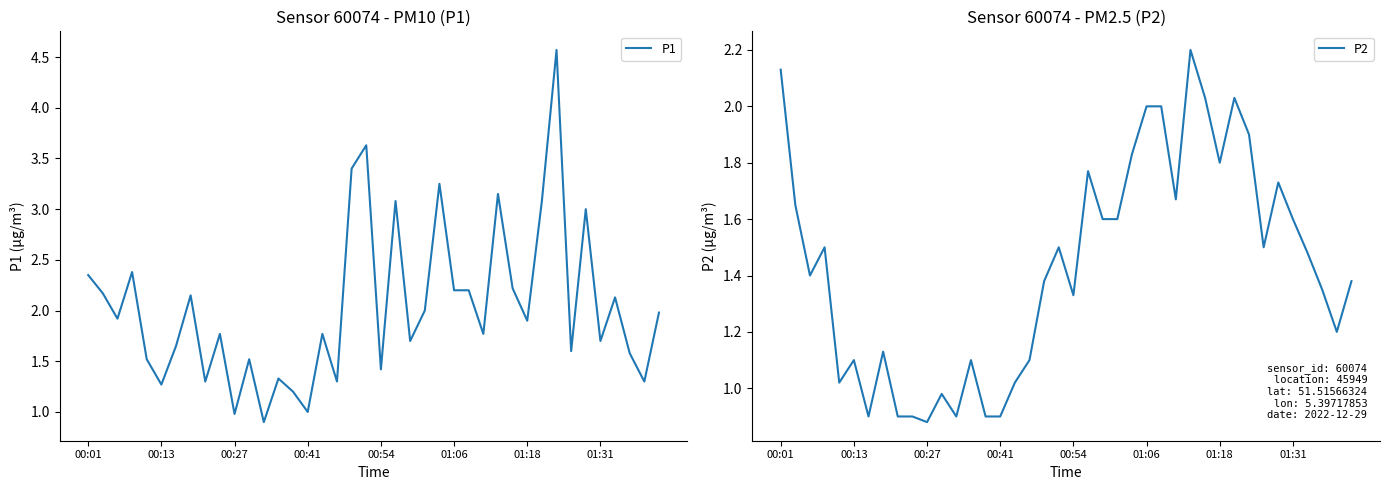

Is it true that P1 equals 0.6 at 00:41?

False